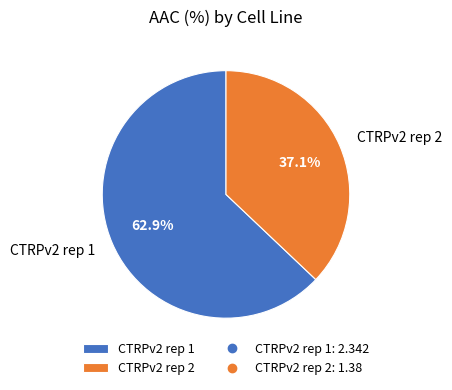

Which category has the smallest portion of the pie?

CTRPv2 rep 2